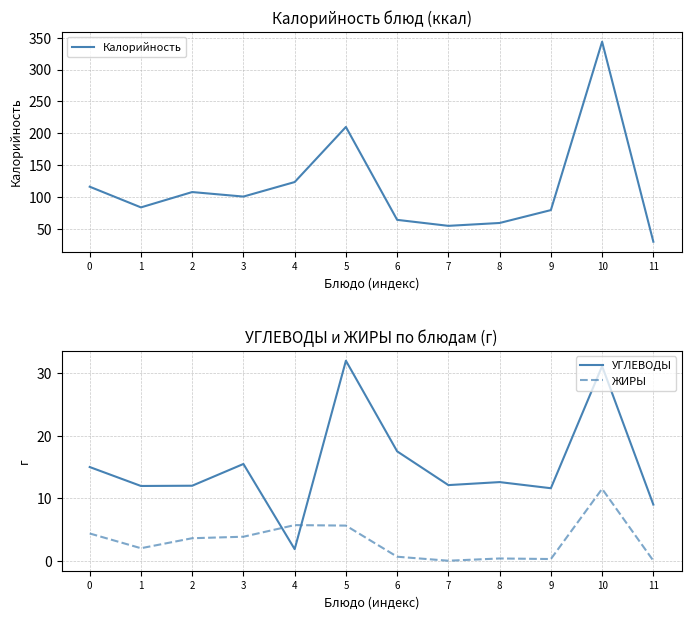

Reading right to left, transcribe all the data shown in this chart.

Калорийность: 11=30.0	10=343.7	9=79.6	8=59.4	7=54.9	6=64.3	5=210.0	4=123.6	3=100.8	2=107.9	1=83.8	0=116.3
УГЛЕВОДЫ: 11=9.0	10=31.1	9=11.6	8=12.6	7=12.1	6=17.5	5=32.0	4=1.9	3=15.5	2=12.0	1=12.0	0=15.0
ЖИРЫ: 11=0.0	10=11.5	9=0.3	8=0.4	7=0.0	6=0.6	5=5.6	4=5.7	3=3.8	2=3.6	1=2.0	0=4.4